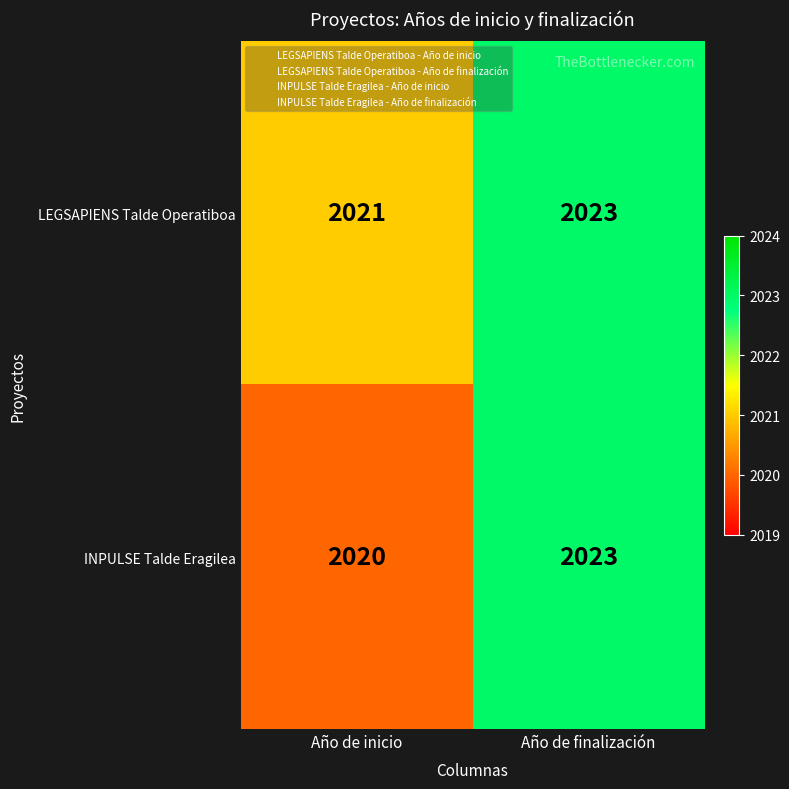

Where is INPULSE Talde Eragilea nearest to the value 2021?

Año de inicio